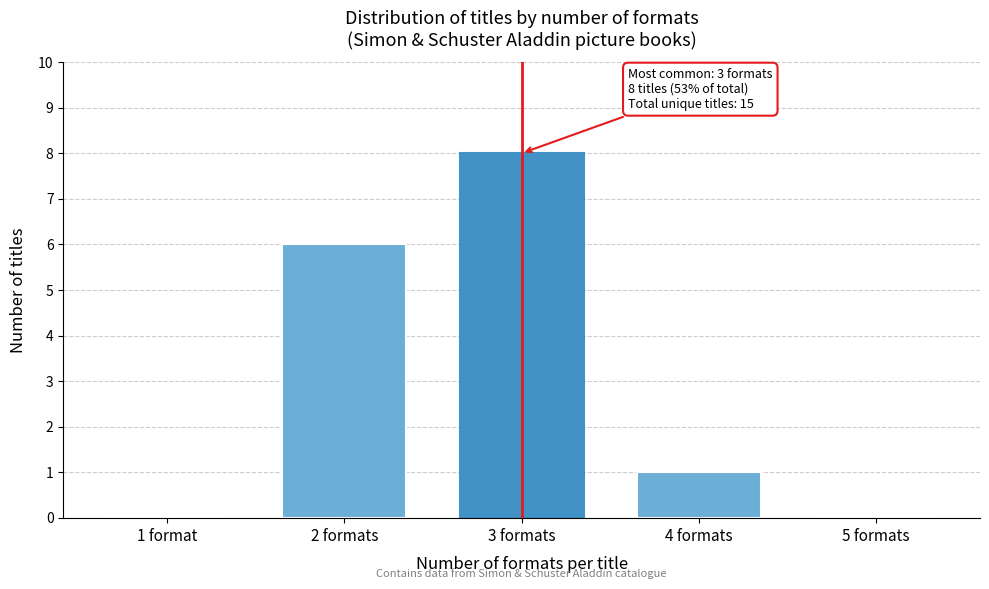

Reading left to right, extract all data points from this chart.

1 format=0	2 formats=6	3 formats=8	4 formats=1	5 formats=0